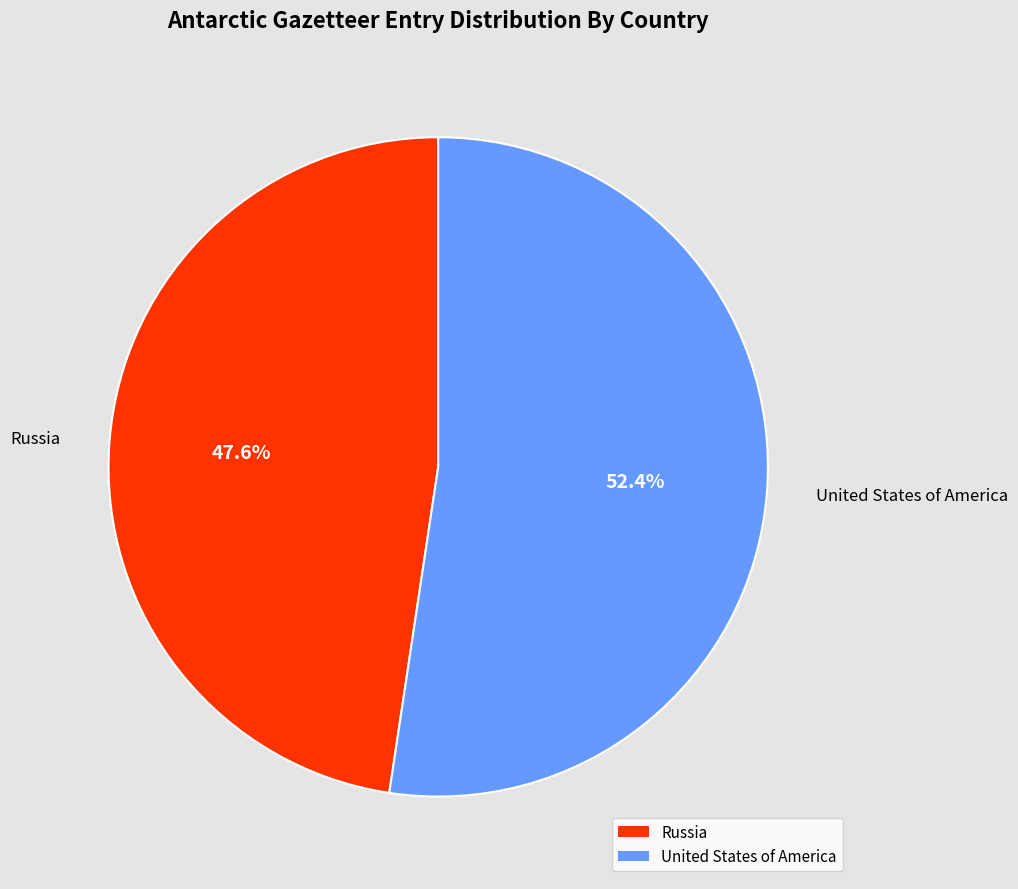

To the nearest percent, what is the difference between the Russia and United States of America slice percentages?

5%